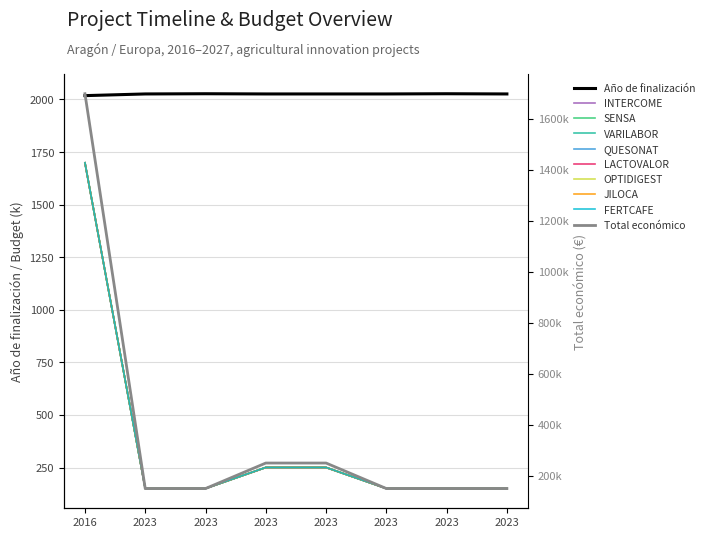

What is the value of the Total económico point at the 1st from the left?

1698.5